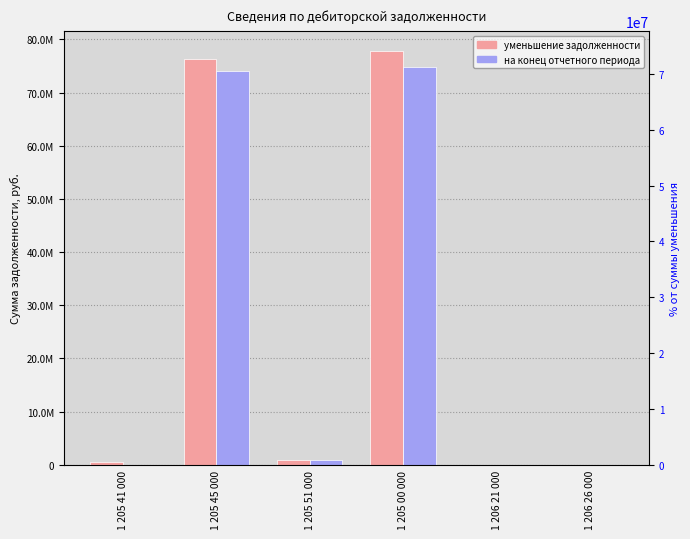

Reading left to right, transcribe all the data shown in this chart.

уменьшение задолженности: 1 205 41 000=472000.0	1 205 45 000=76313226.6	1 205 51 000=940800.0	1 205 00 000=77726026.6	1 206 21 000=40000.0	1 206 26 000=4500.0
на конец отчетного периода: 1 205 41 000=0.0	1 205 45 000=74010477.7	1 205 51 000=817800.0	1 205 00 000=74828277.7	1 206 21 000=0.0	1 206 26 000=0.0